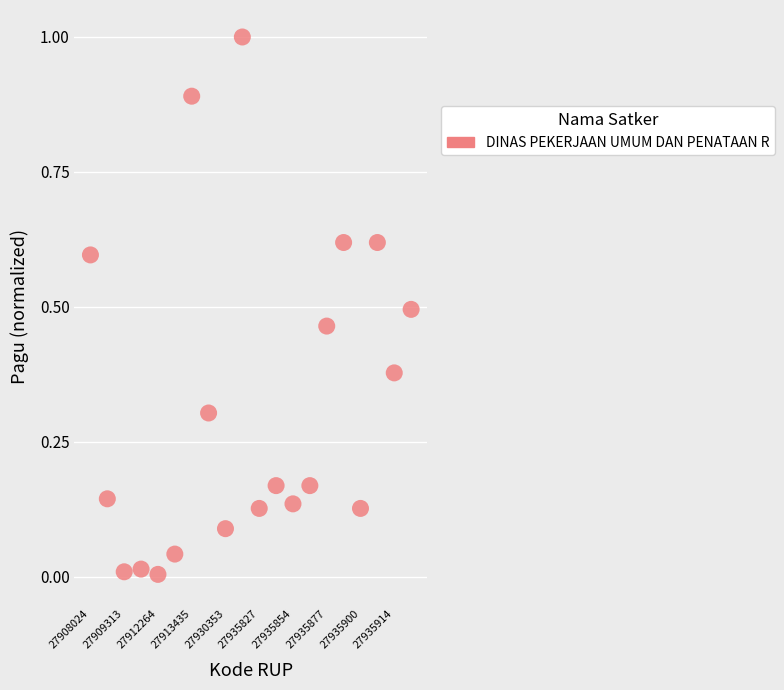

What is the range of Y values (max minus min)?

1.0